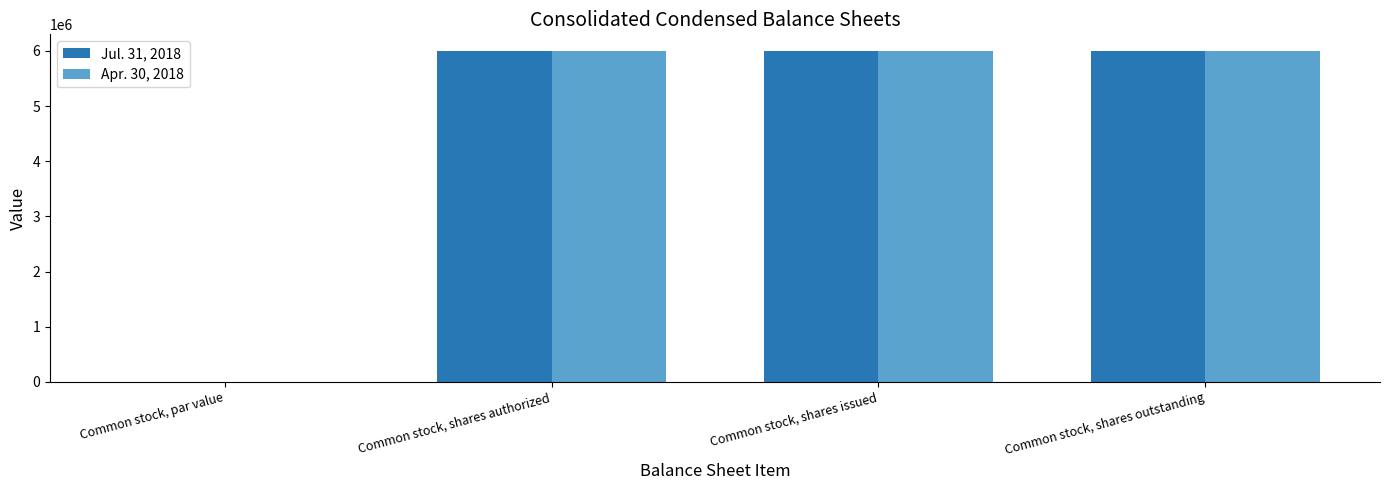

How many data points does each series have?

4